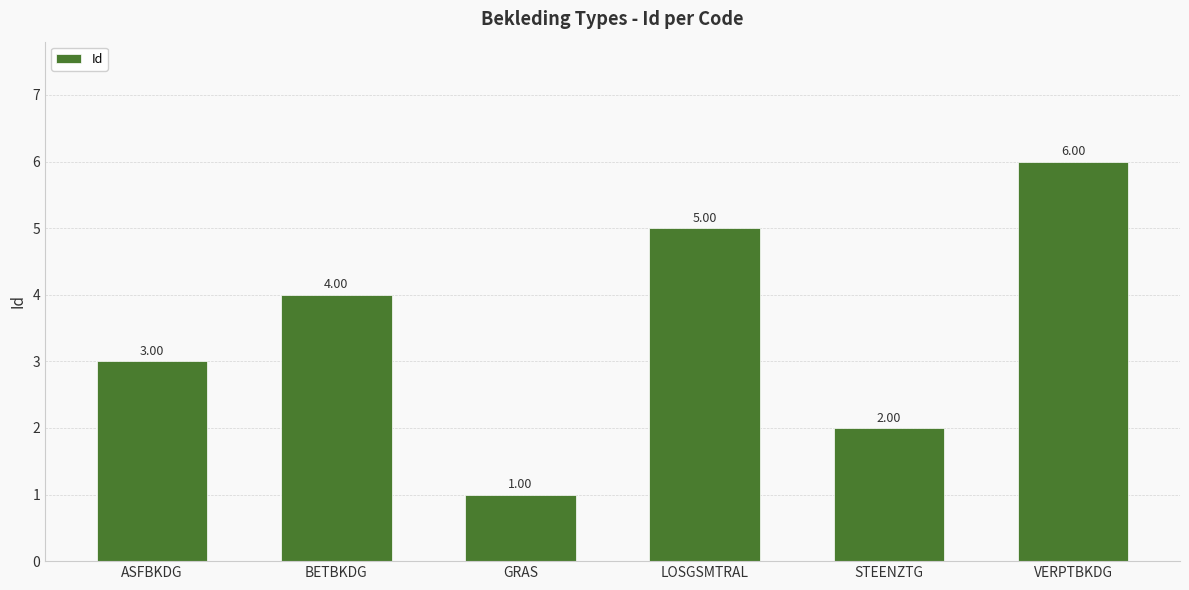

List the labels in order of value, smallest first.

GRAS, STEENZTG, ASFBKDG, BETBKDG, LOSGSMTRAL, VERPTBKDG